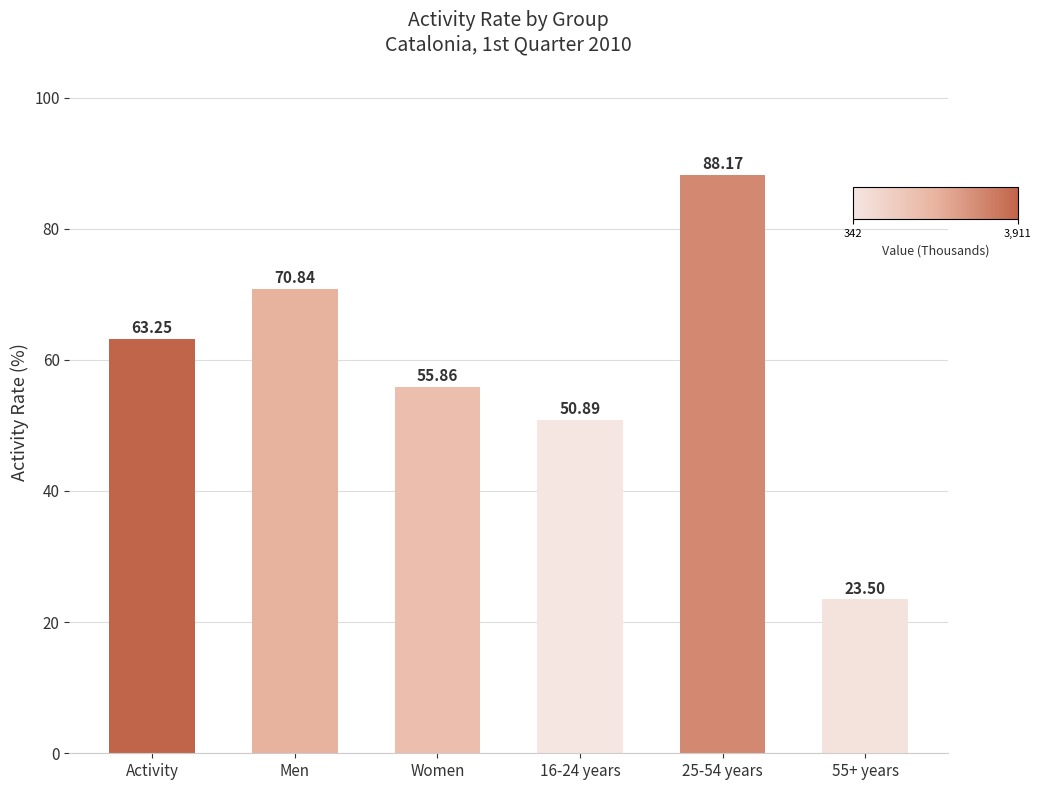

What is the average value?

58.8